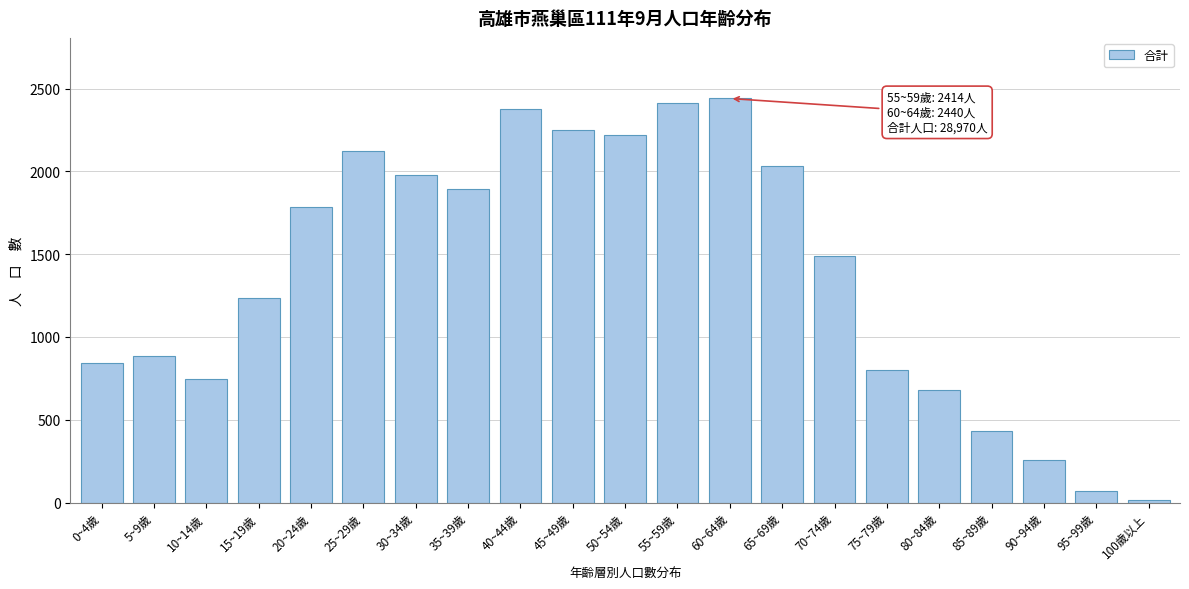

Reading right to left, what are all the values shown in this chart?

17	67	256	432	679	803	1491	2035	2440	2414	2221	2248	2377	1894	1978	2122	1787	1237	748	882	842